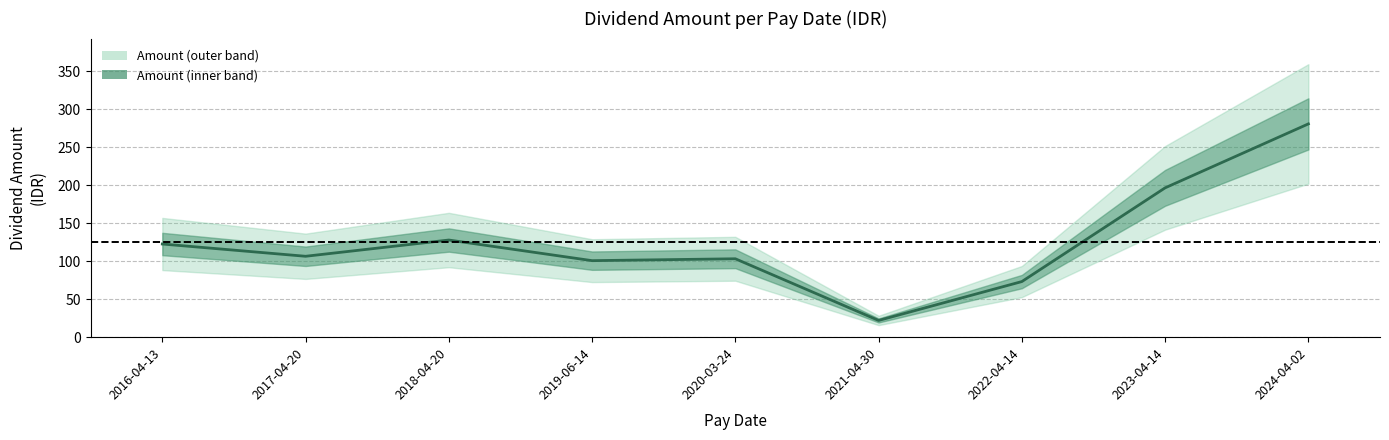

How many data points are less than 106?

4